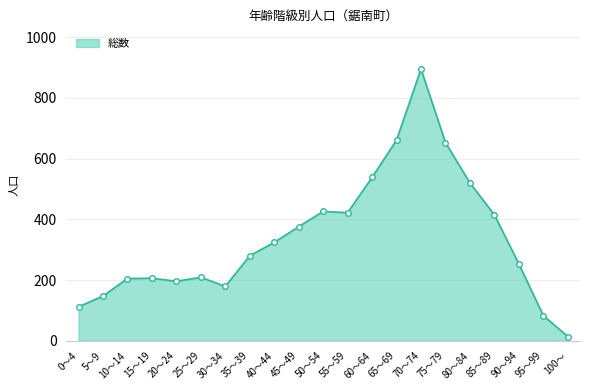

What is the minimum value shown in the chart?

14